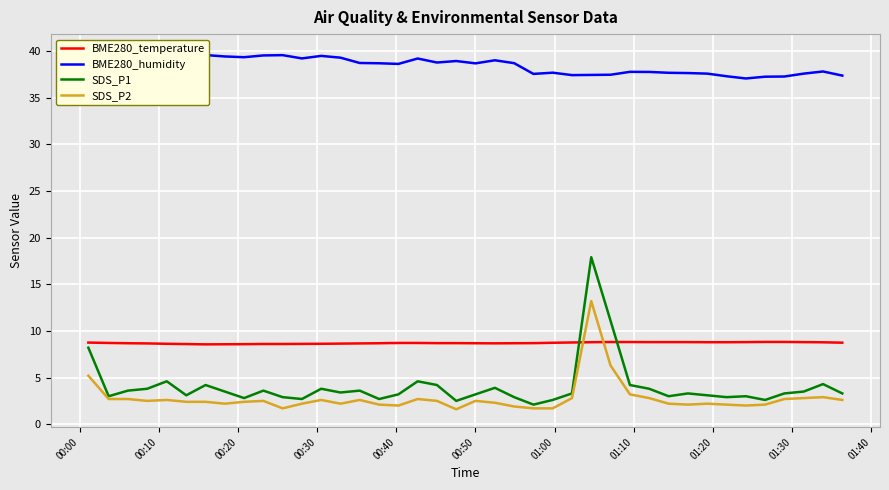

What is the value of the BME280_temperature point at the 36th from the left?

8.8